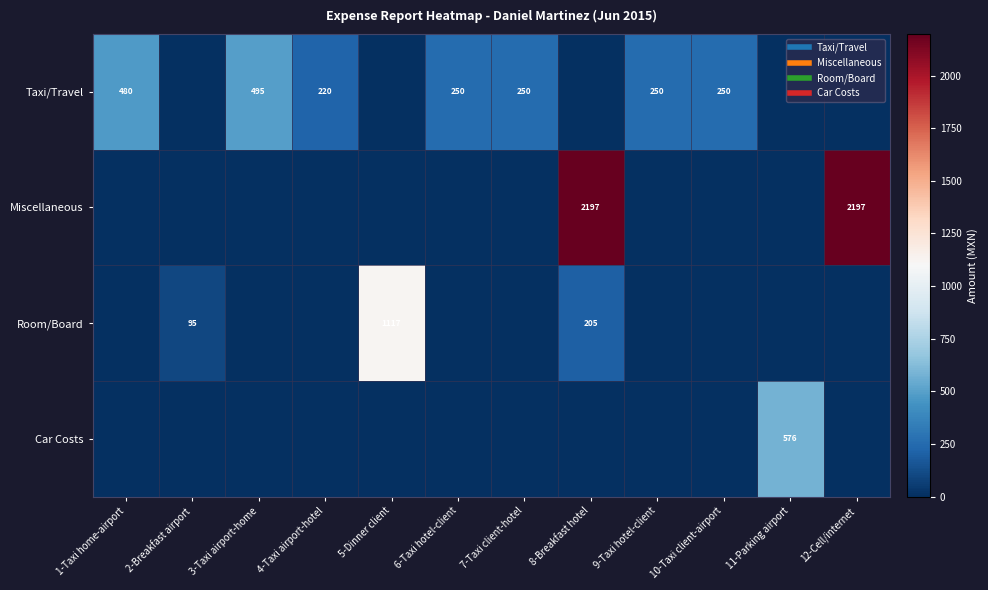

True or false: Car Costs has a value of 0 at 8-Breakfast hotel.

True